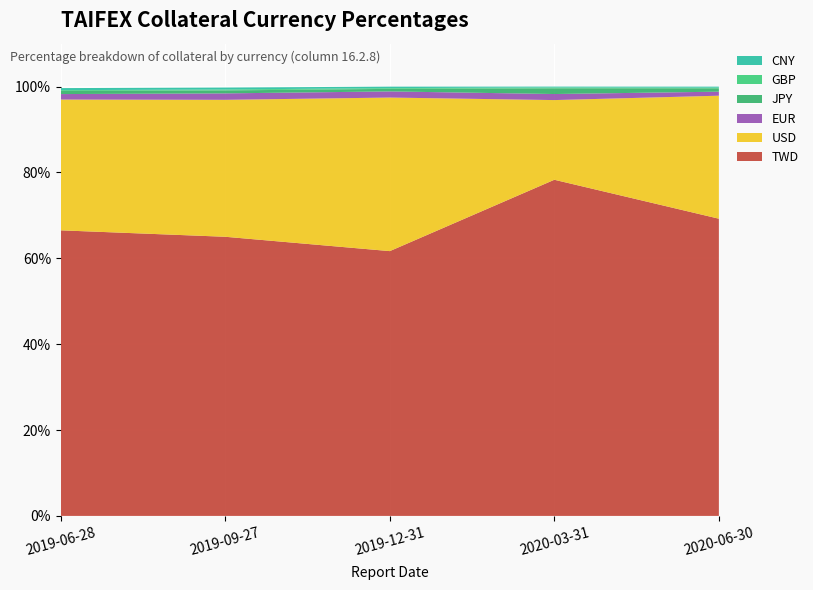

Reading left to right, what are all the values shown in this chart?

TWD: 2019-06-28=0.7	2019-09-27=0.7	2019-12-31=0.6	2020-03-31=0.8	2020-06-30=0.7
USD: 2019-06-28=0.3	2019-09-27=0.3	2019-12-31=0.4	2020-03-31=0.2	2020-06-30=0.3
EUR: 2019-06-28=0.0	2019-09-27=0.0	2019-12-31=0.0	2020-03-31=0.0	2020-06-30=0.0
JPY: 2019-06-28=0.0	2019-09-27=0.0	2019-12-31=0.0	2020-03-31=0.0	2020-06-30=0.0
GBP: 2019-06-28=0.0	2019-09-27=0.0	2019-12-31=0.0	2020-03-31=0.0	2020-06-30=0.0
CNY: 2019-06-28=0.0	2019-09-27=0.0	2019-12-31=0.0	2020-03-31=0.0	2020-06-30=0.0